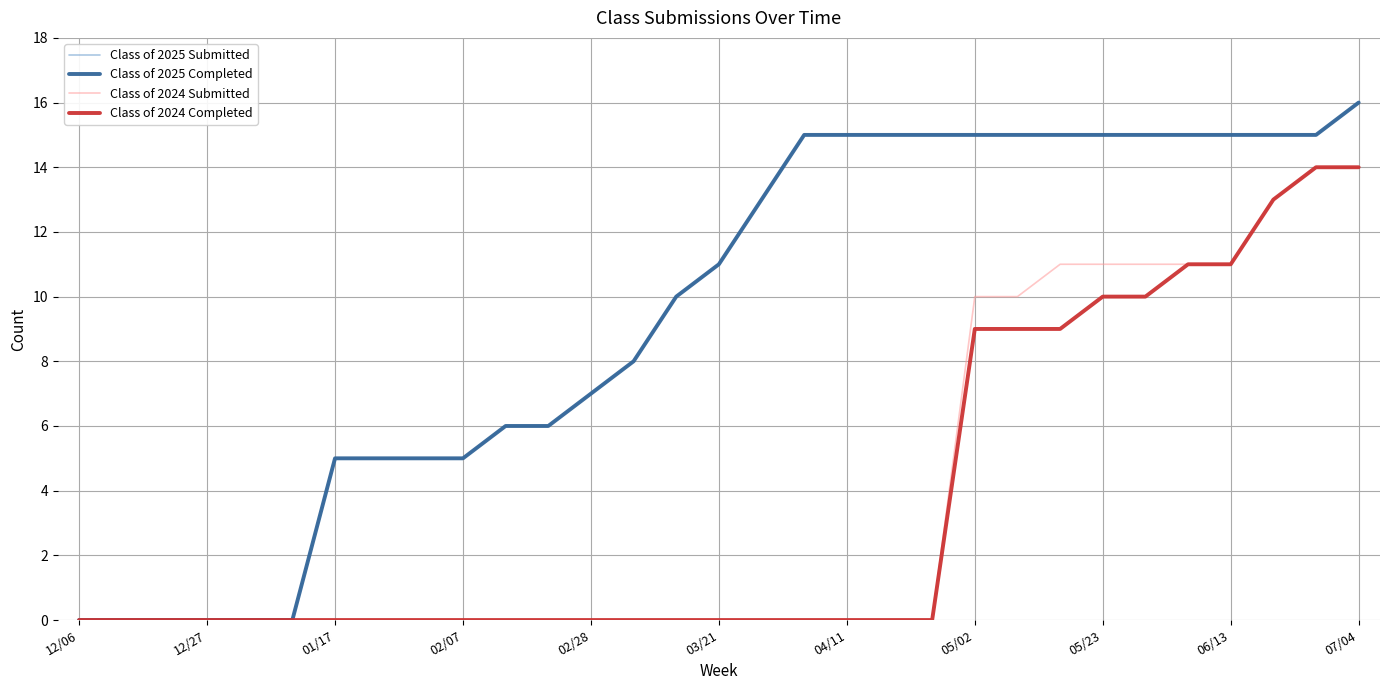

Does the chart display data point markers on the line(s)?

No